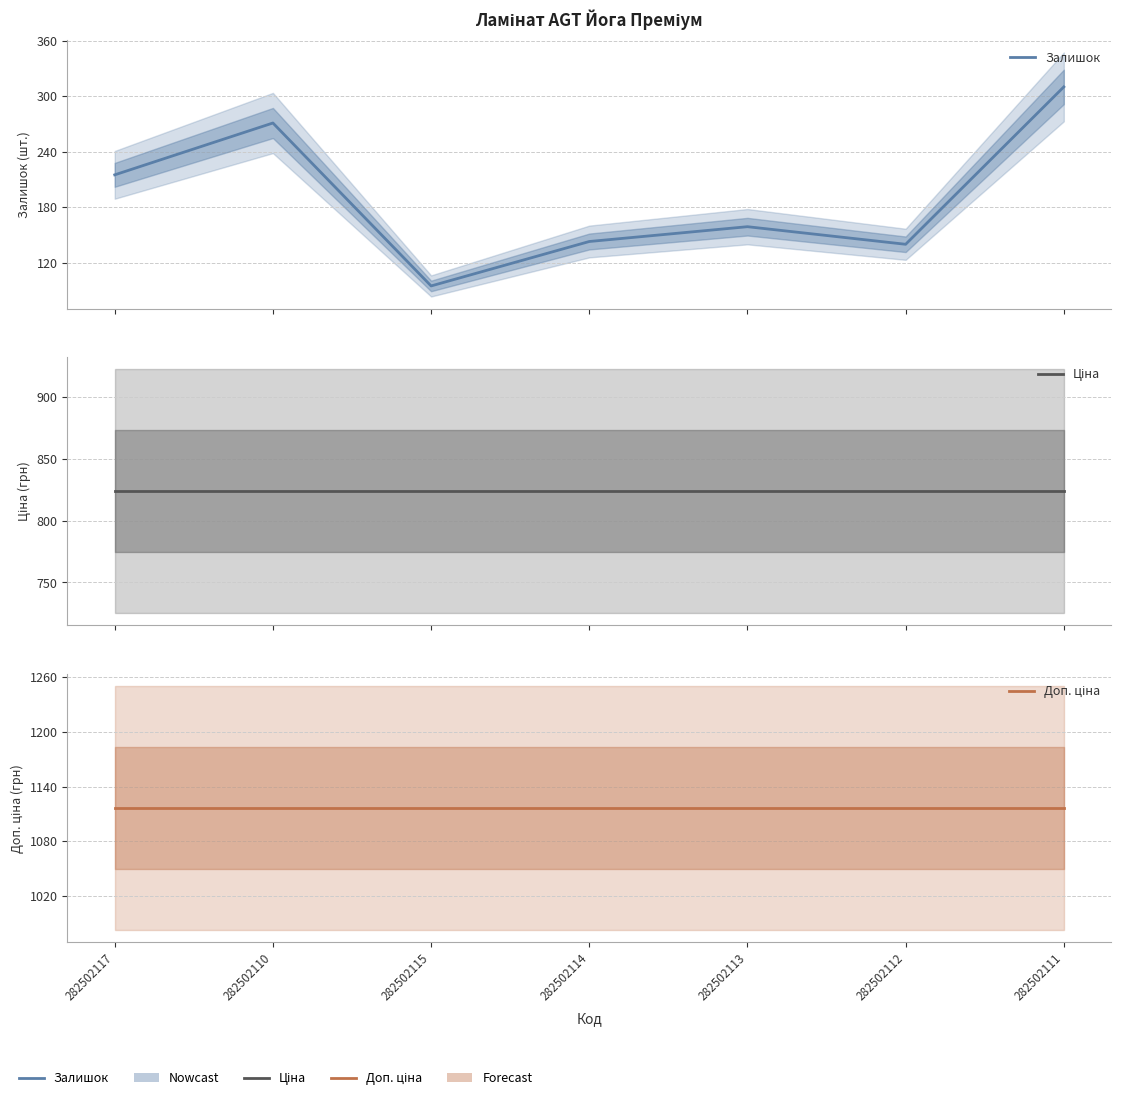

True or false: Залишок has a value of 271.0 at 282502110.

True